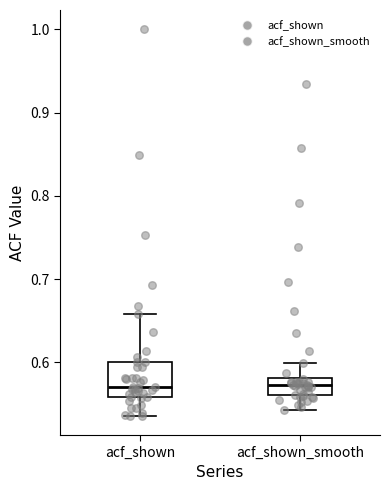

Where does the upper whisker of the box for acf_shown end on the y-axis? The values are not printed on the chart, so give them approximately, as read against the axis.

0.66